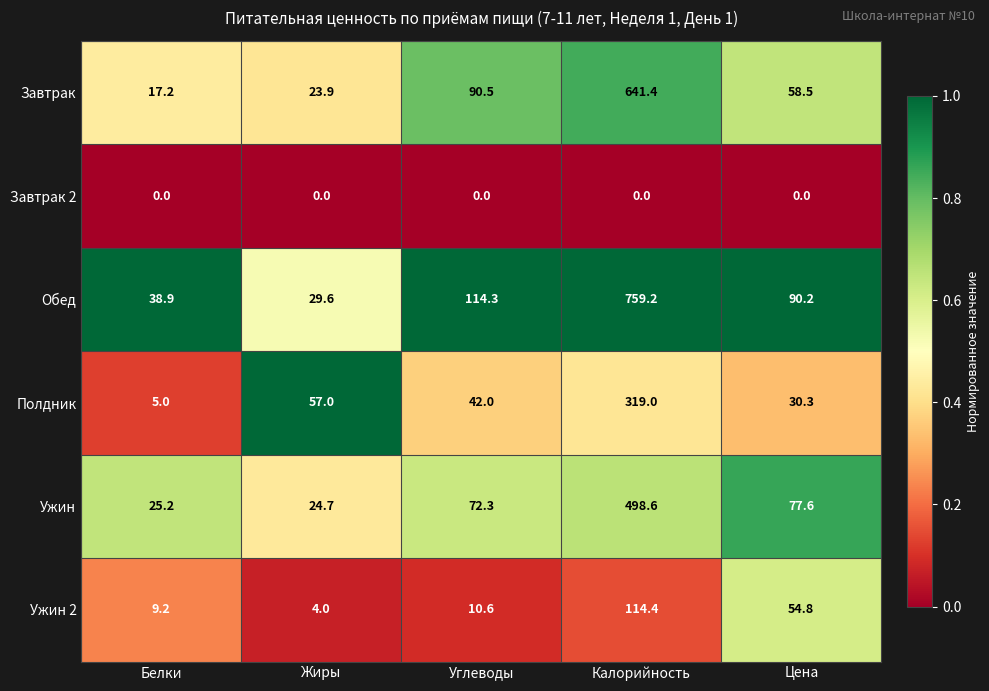

At how many categories does at least one series exceed 0?

5